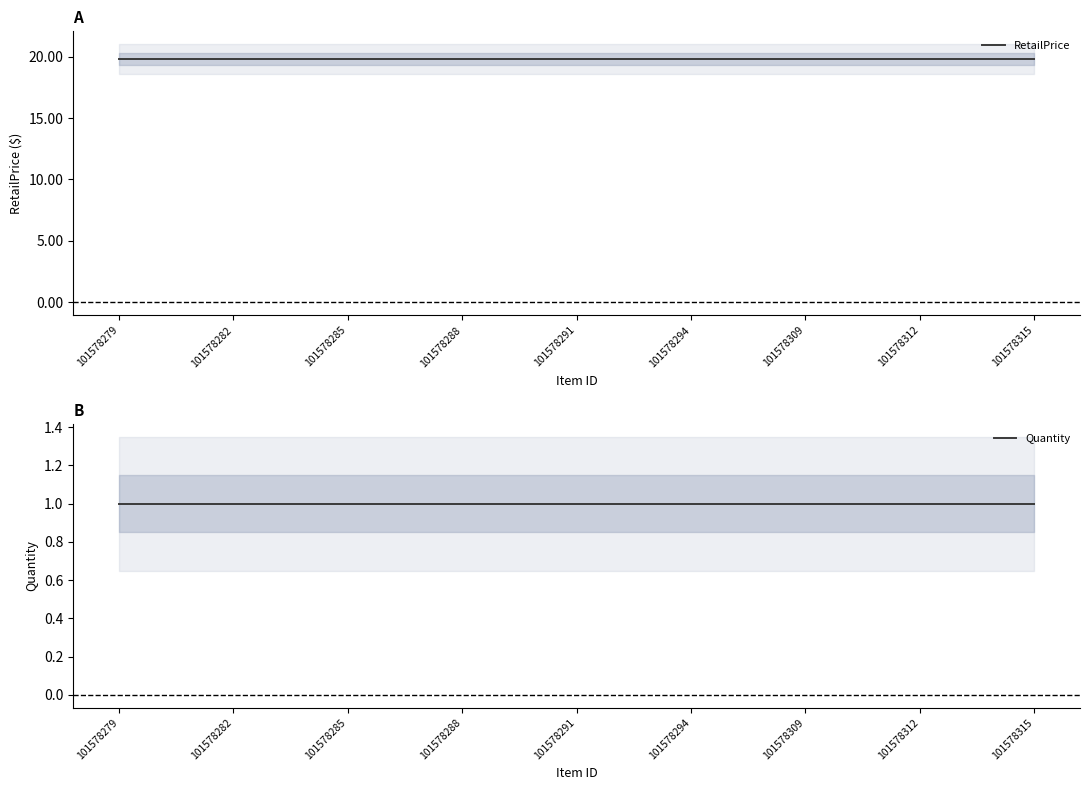

Which series has the largest range (max minus min)?

RetailPrice